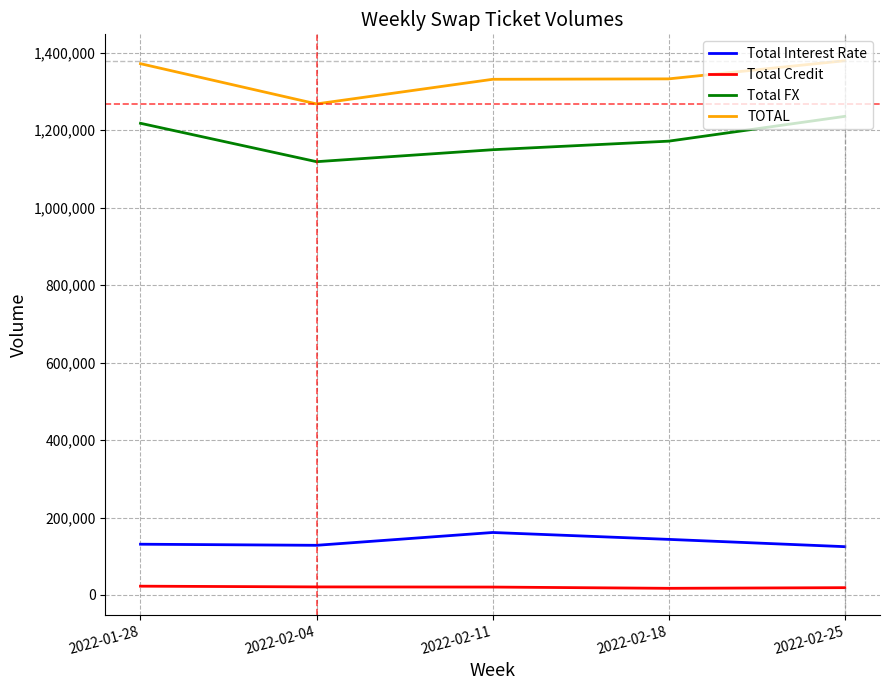

What is the maximum value for TOTAL?

1379237